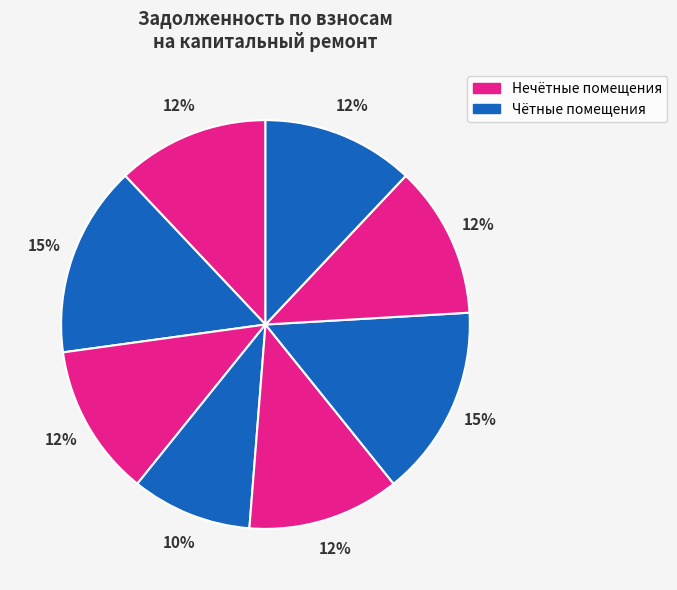

Count the number of slices in the pie.

8